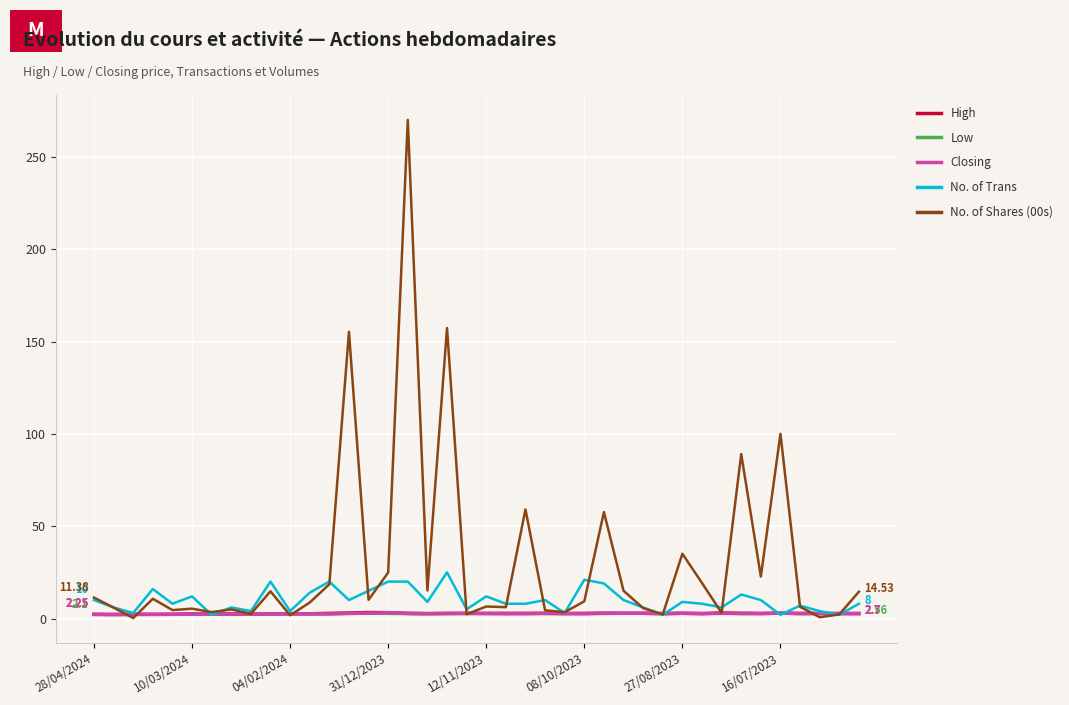

Which series has the largest total across all categories?

No. of Shares (00s)